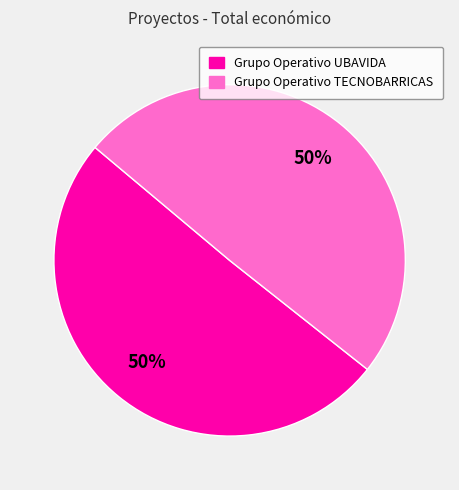

Combined, do Grupo Operativo UBAVIDA and Grupo Operativo TECNOBARRICAS account for over 50%?

Yes